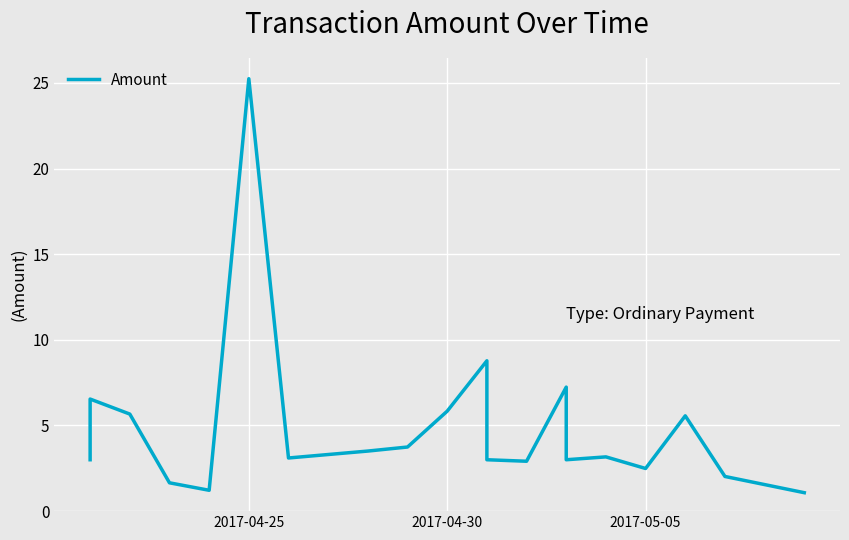

How many lines are shown in the chart?

1